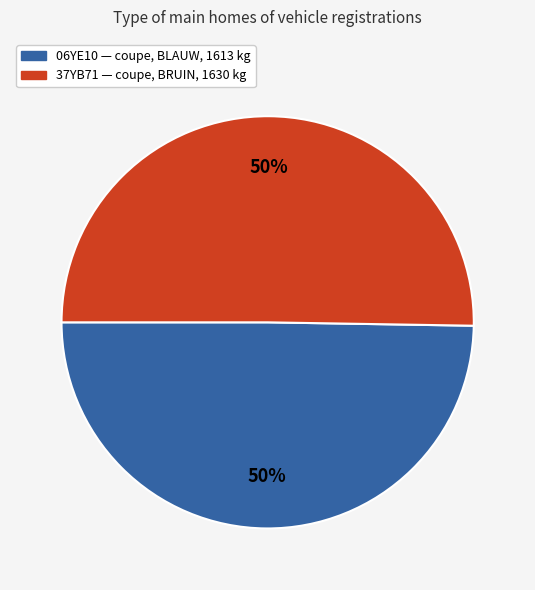

What percentage is the 06YE10 slice, to the nearest percent?

50%